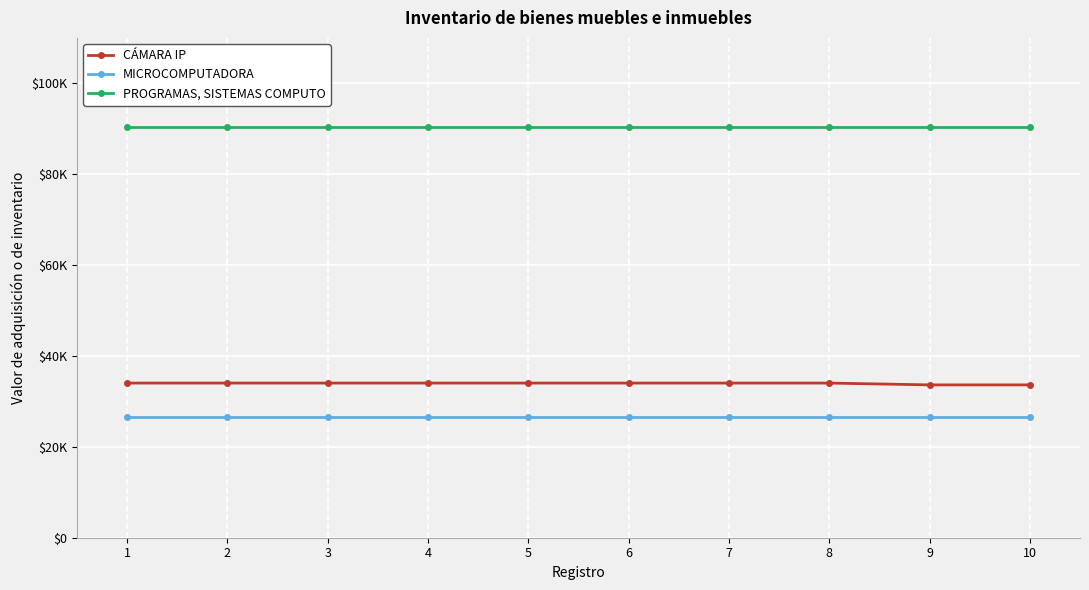

What are all the series names shown in the legend?

CÁMARA IP, MICROCOMPUTADORA, PROGRAMAS, SISTEMAS COMPUTO